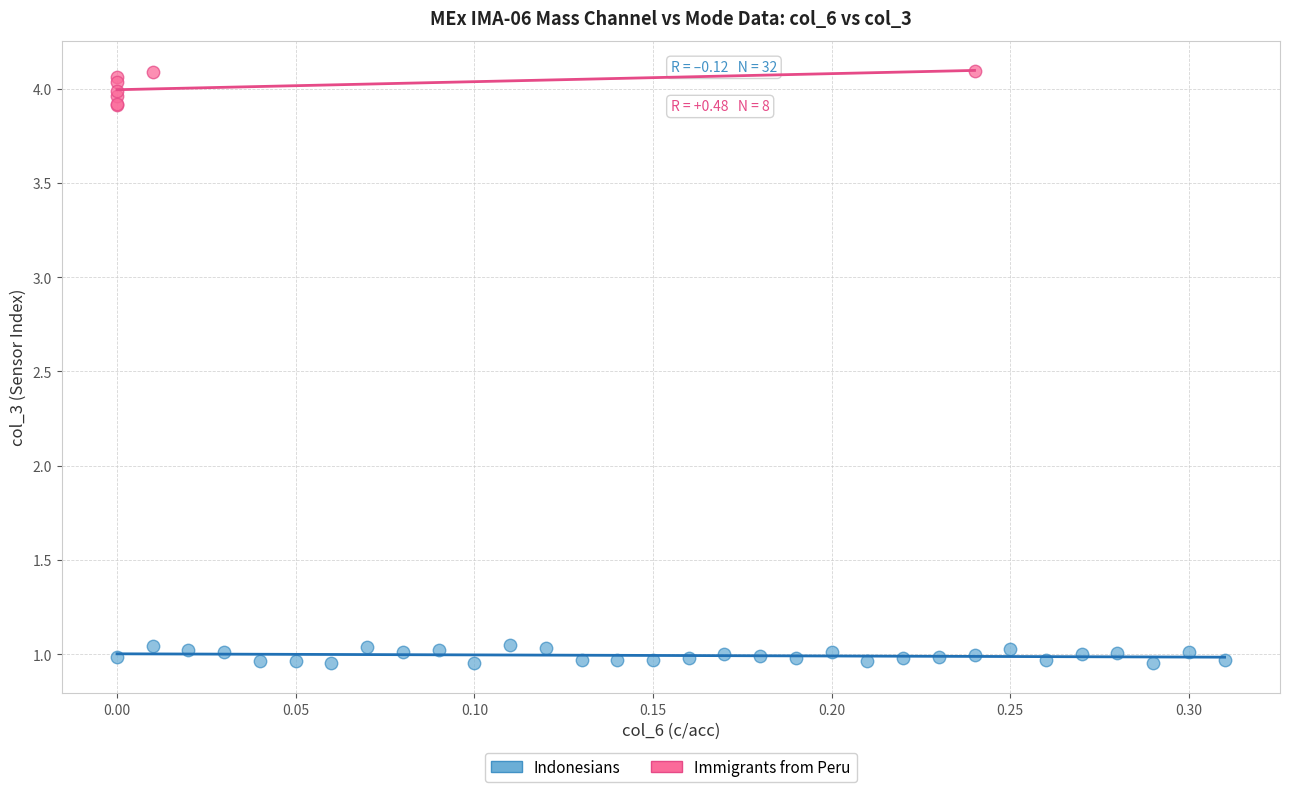

Which series contains the highest Y value?

Immigrants from Peru